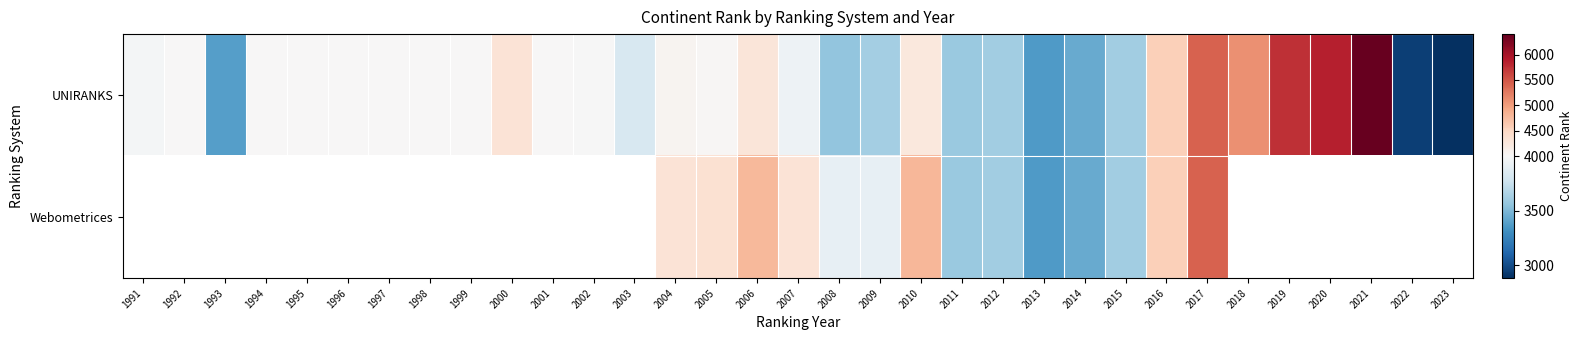

Rank the series at 2010 from lowest to highest value.

UNIRANKS, Webometrices